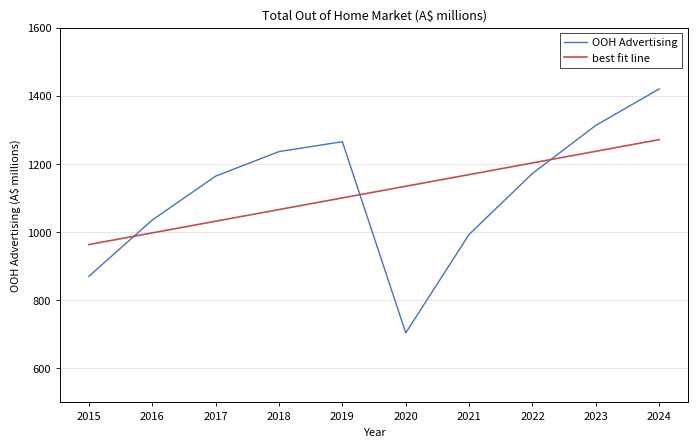

Reading left to right, what are all the values shown in this chart?

870	1035	1164	1236	1265	704	993	1172	1313	1420